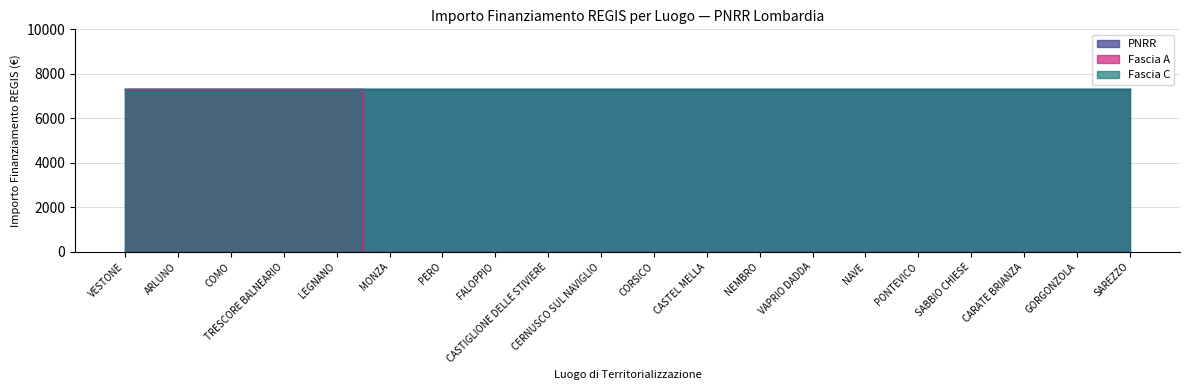

What is the sum of the PNRR values at CARATE BRIANZA and PONTEVICO?

14602